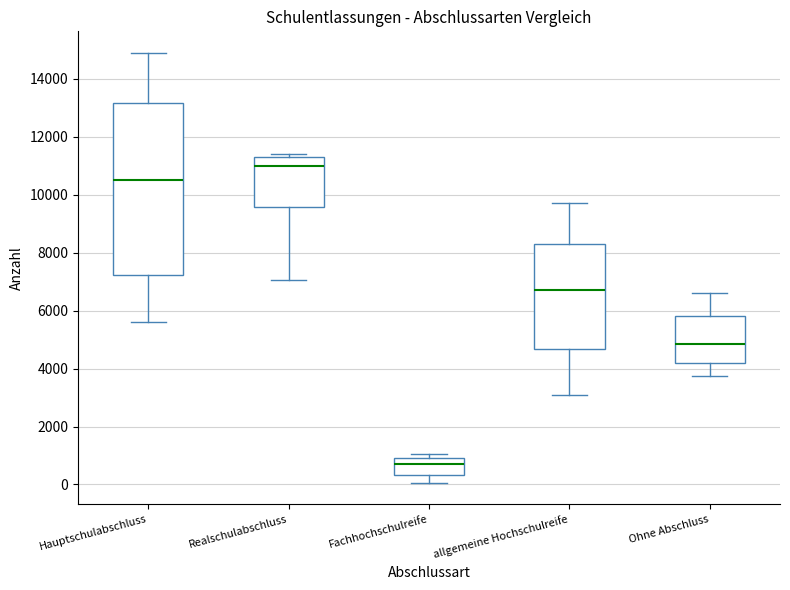

Reading left to right, transcribe this box plot: for each box, give where its median line is, the range the box spans, and where its two whiskers end, as read against the y-axis. The values are not printed on the chart, so give them approximately, as read against the axis.

Hauptschulabschluss: median 10600, box 7200 to 13200, whiskers 5600 to 15000
Realschulabschluss: median 11000, box 9600 to 11200, whiskers 7000 to 11400
Fachhochschulreife: median 600, box 400 to 1000, whiskers 0 to 1000 (just above the box's upper edge)
allgemeine Hochschulreife: median 6600, box 4600 to 8400, whiskers 3200 to 9800
Ohne Abschluss: median 4800, box 4200 to 5800, whiskers 3800 to 6600